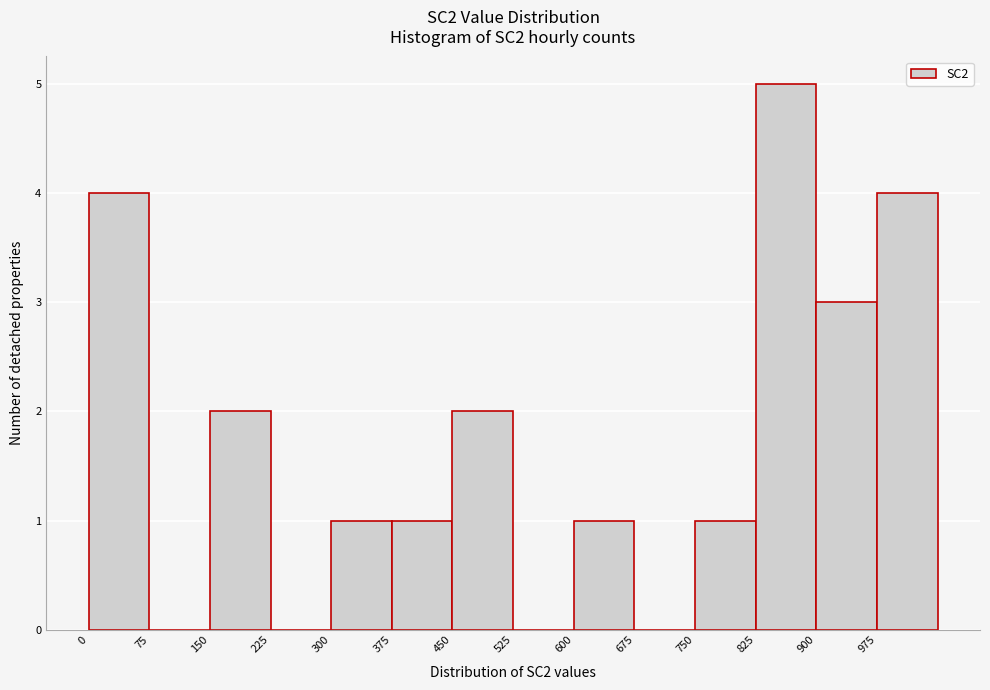

What is the height of the bar covering 975 to 1050 on the x-axis? Neither the bar edges nor the heights are printed on the chart, so give them approximately, as read against the axes.

4